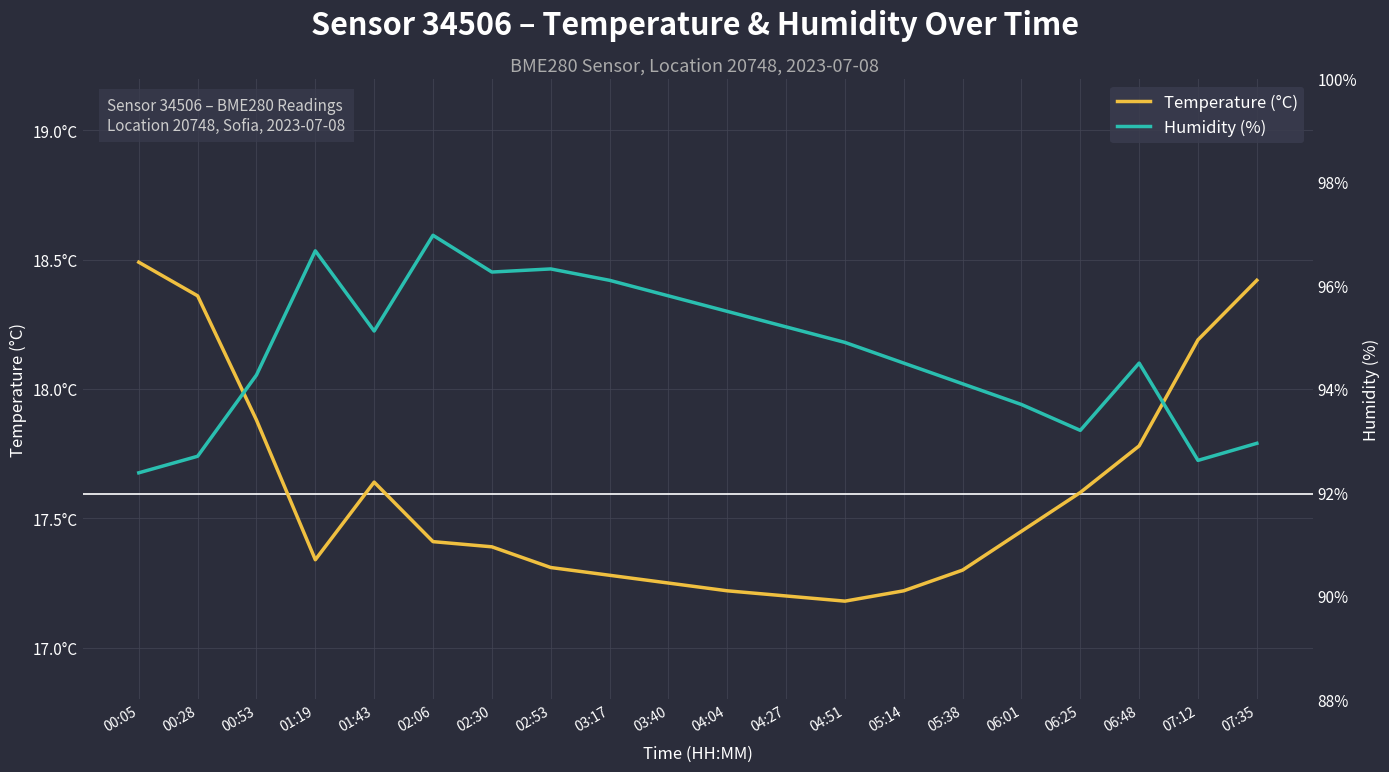

Is the value of Temperature (°C) at 02:53 greater than the value of Humidity (%) at 04:51?

No